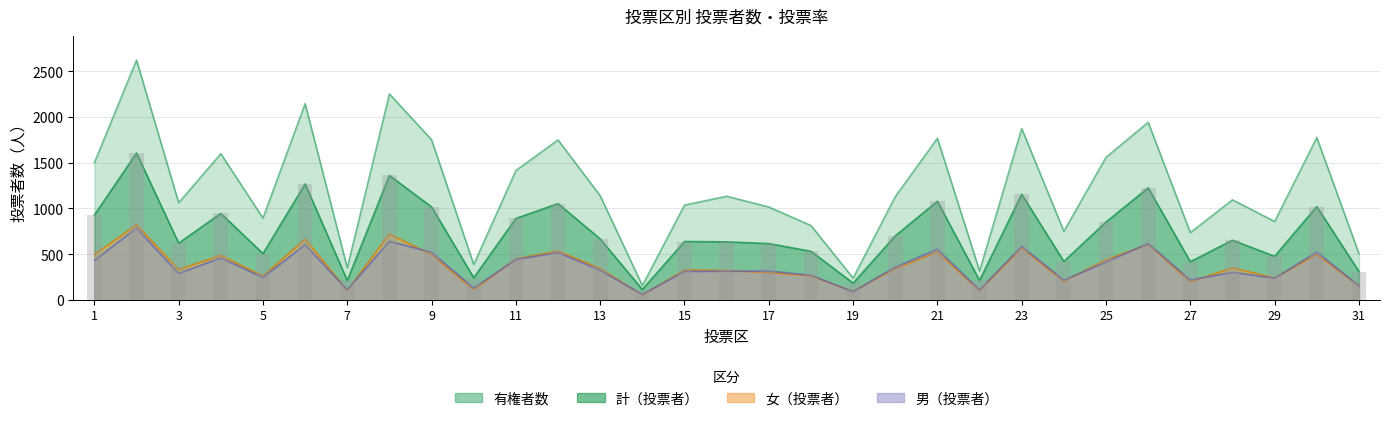

What is the value of the 男（投票者） bar at the 7th from the left?

110